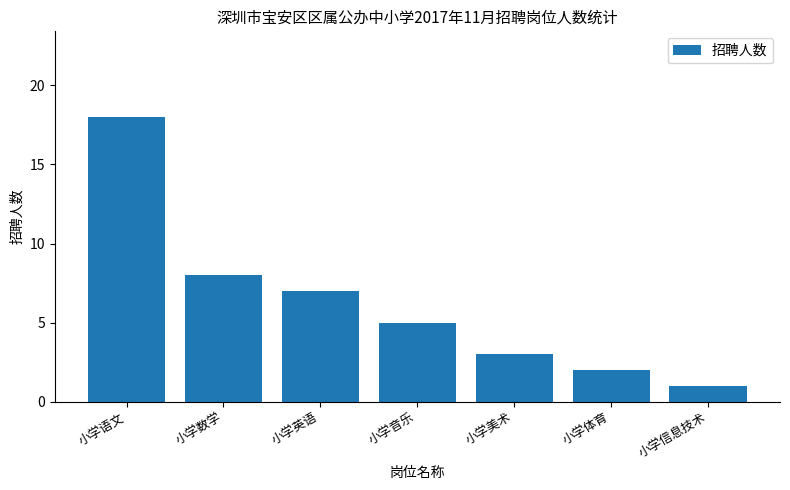

What is the greatest value displayed?

18